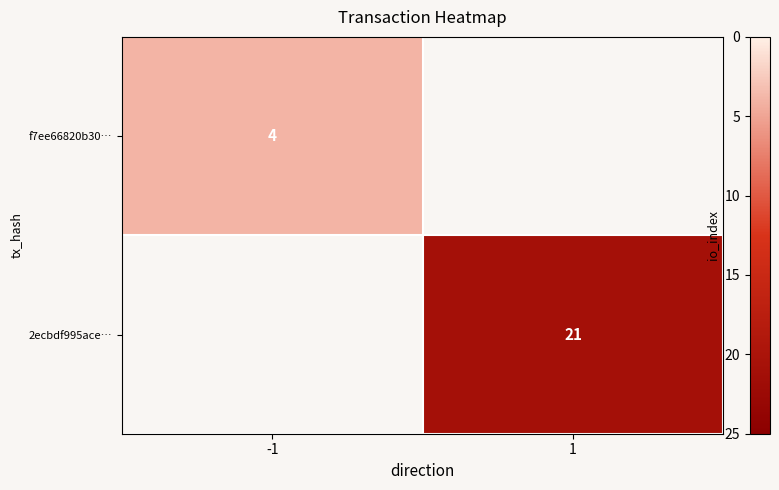

Is it true that 2ecbdf995ace… equals 6 at 1?

False